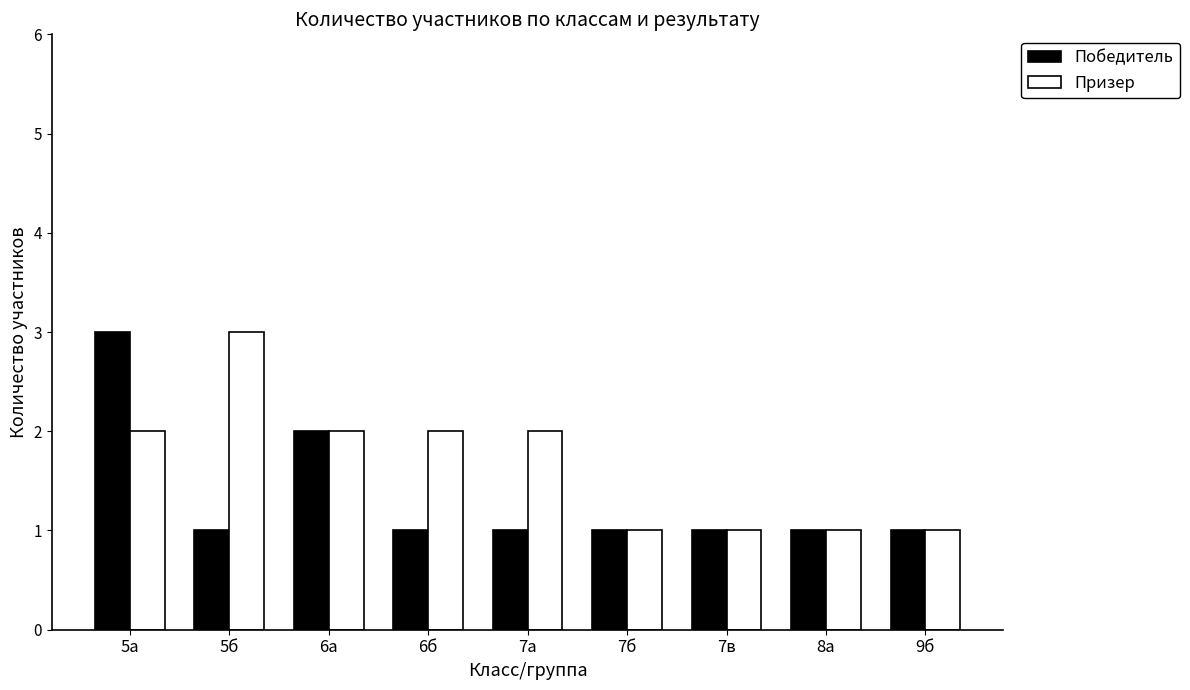

How many bars are there in each group?

2